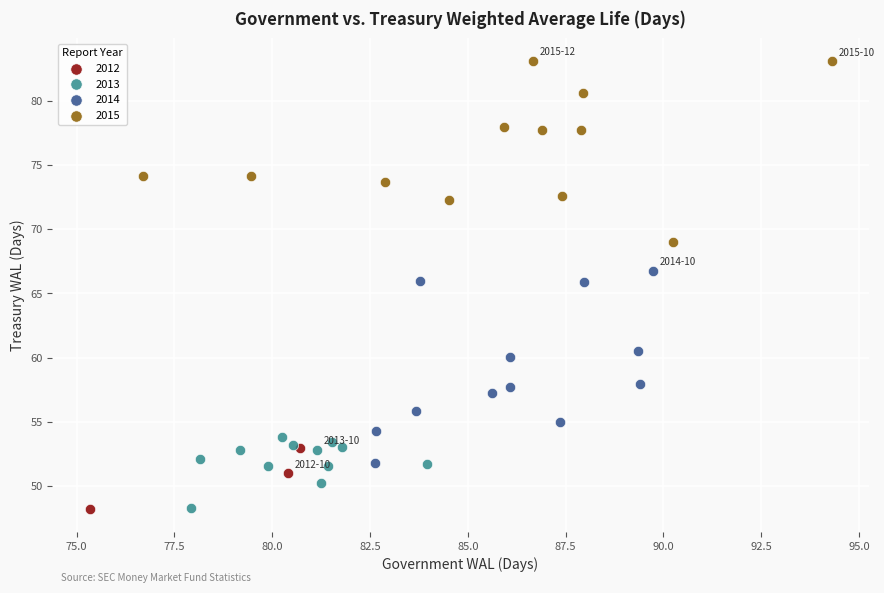

Which series reaches the maximum Y coordinate?

2015